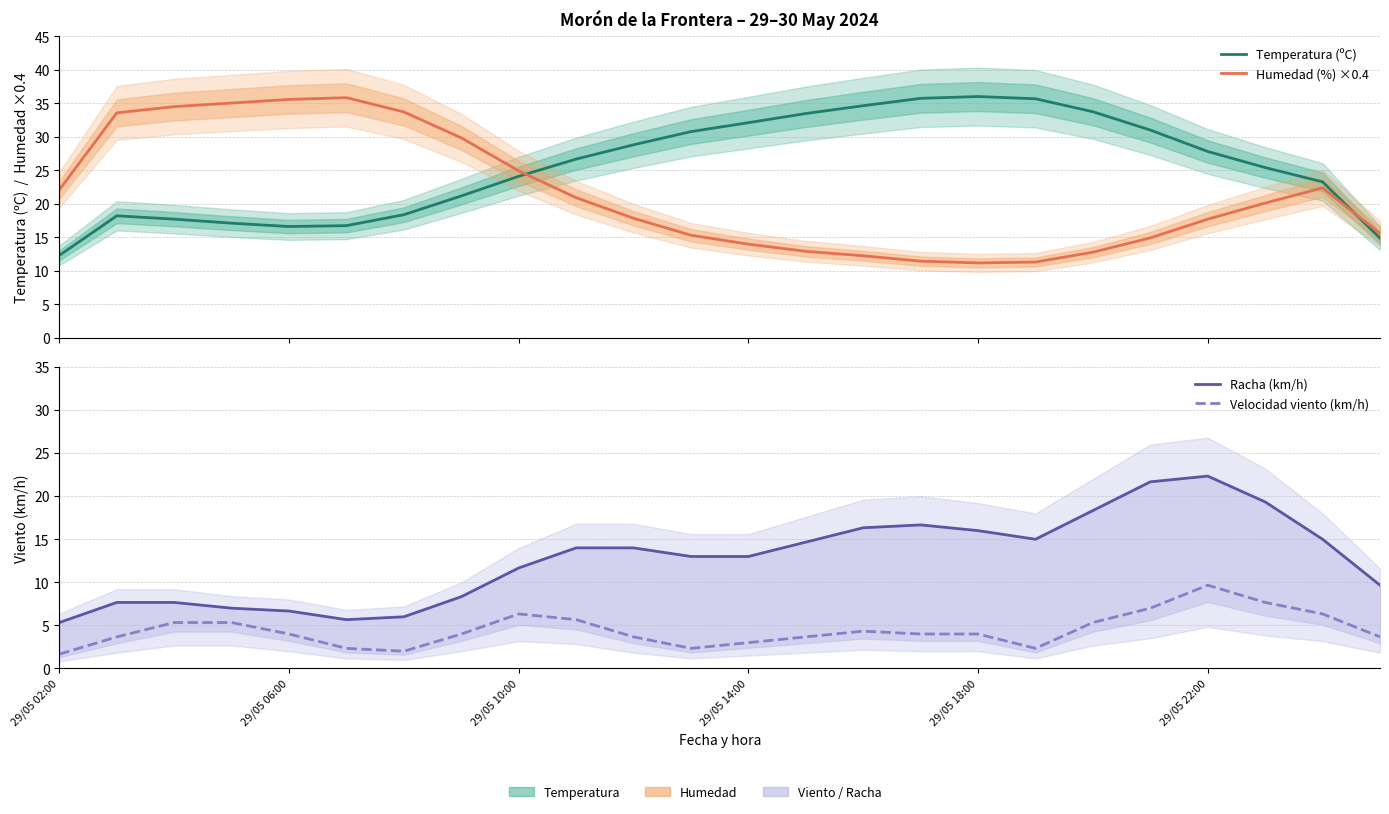

Which series has the widest spread of values?

Humedad (%) ×0.4